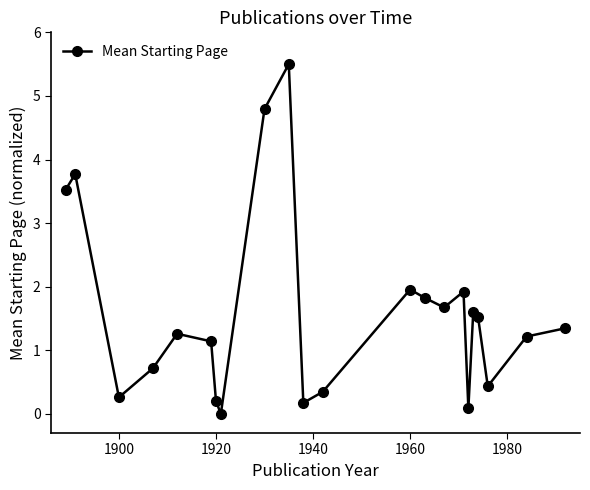

Reading left to right, extract all data points from this chart.

3.5	3.8	0.3	0.7	1.3	1.1	0.2	0.0	4.8	5.5	0.2	0.3	2.0	1.8	1.7	1.9	0.1	1.6	1.5	0.4	1.2	1.3